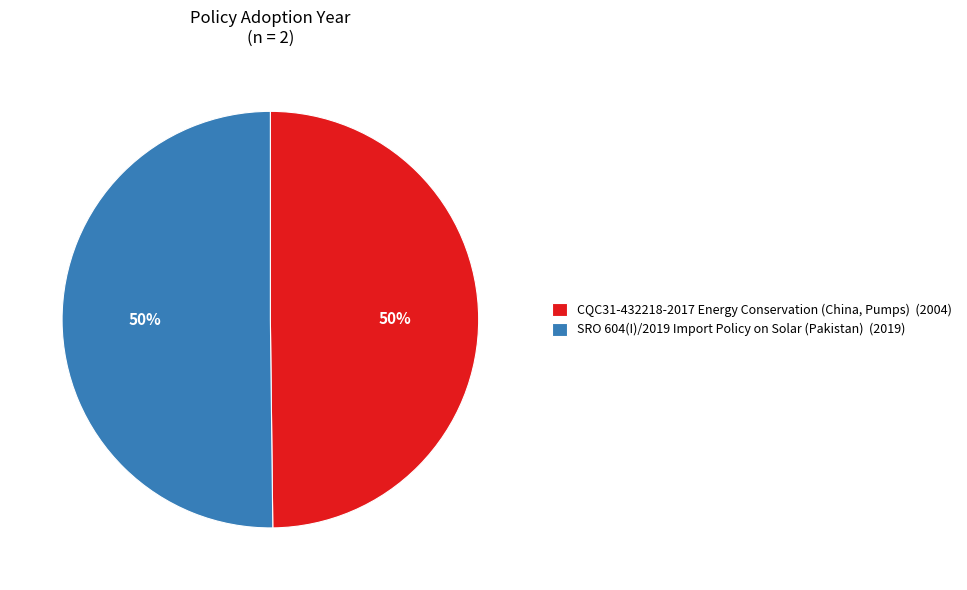

To the nearest percent, what is the average slice percentage?

50%